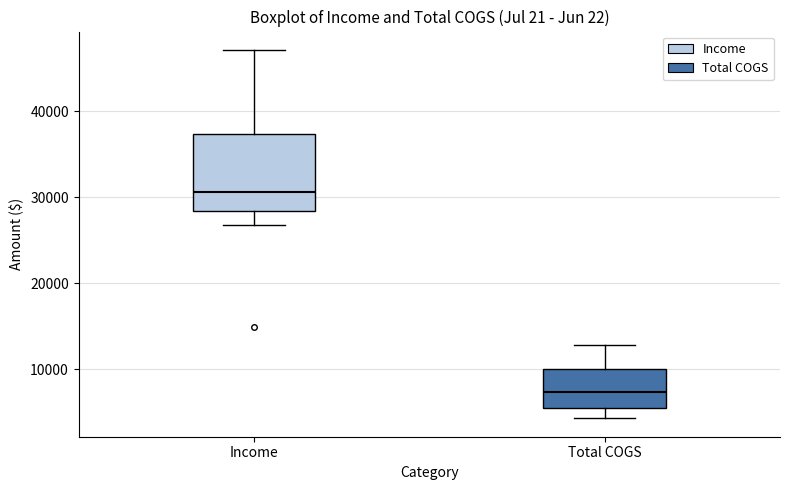

Reading left to right, read every box against the y-axis: the position of its median line, the range the box covers, and the ends of its whiskers. The values are not printed on the chart, so give them approximately, as read against the axis.

Income: median 31000, box 28000 to 37000, whiskers 27000 to 47000
Total COGS: median 7000, box 6000 to 10000, whiskers 4000 to 13000